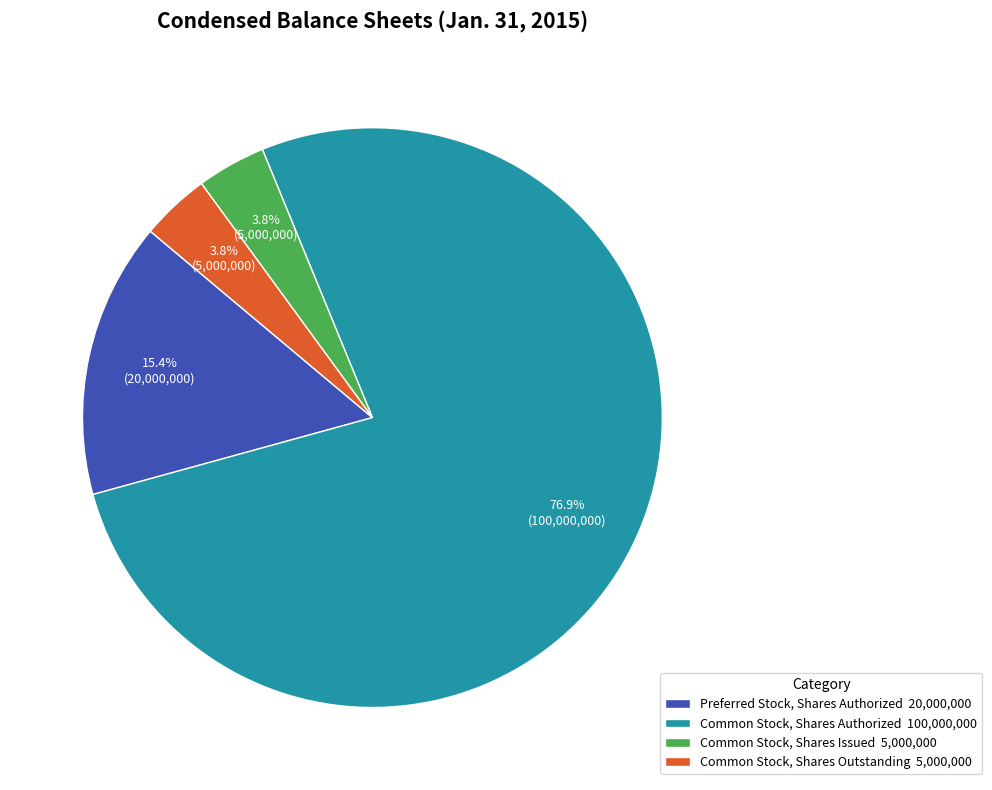

What is the largest slice in the pie chart?

Common Stock, Shares Authorized 100,000,000